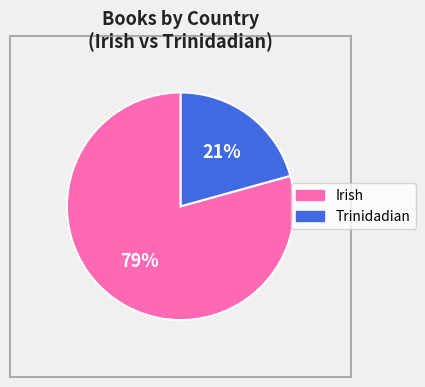

To the nearest percent, what percentage of the pie is Irish?

79%